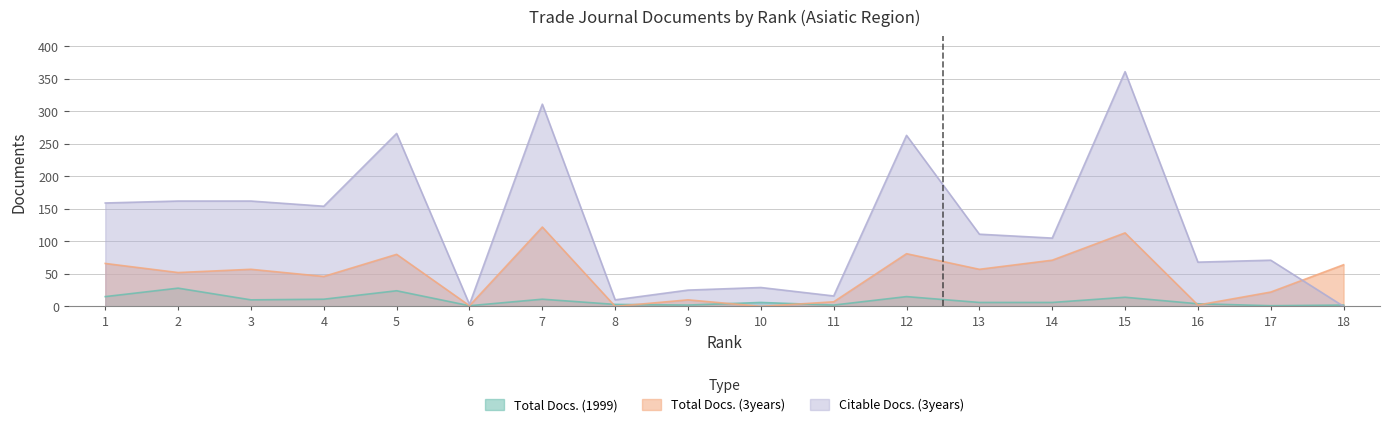

What is the difference between the highest and lowest values at 16?

66